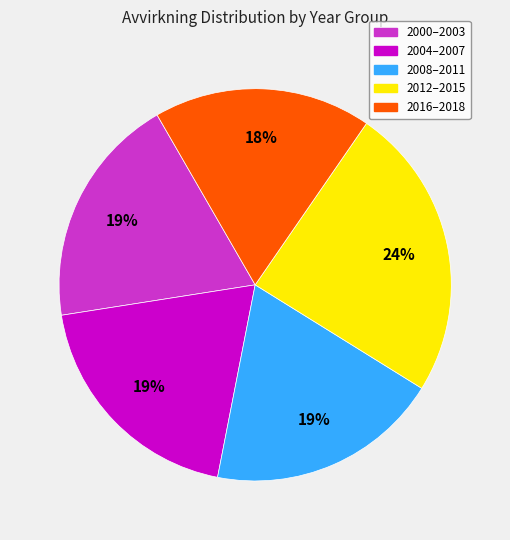

Is there a majority slice in this chart?

No